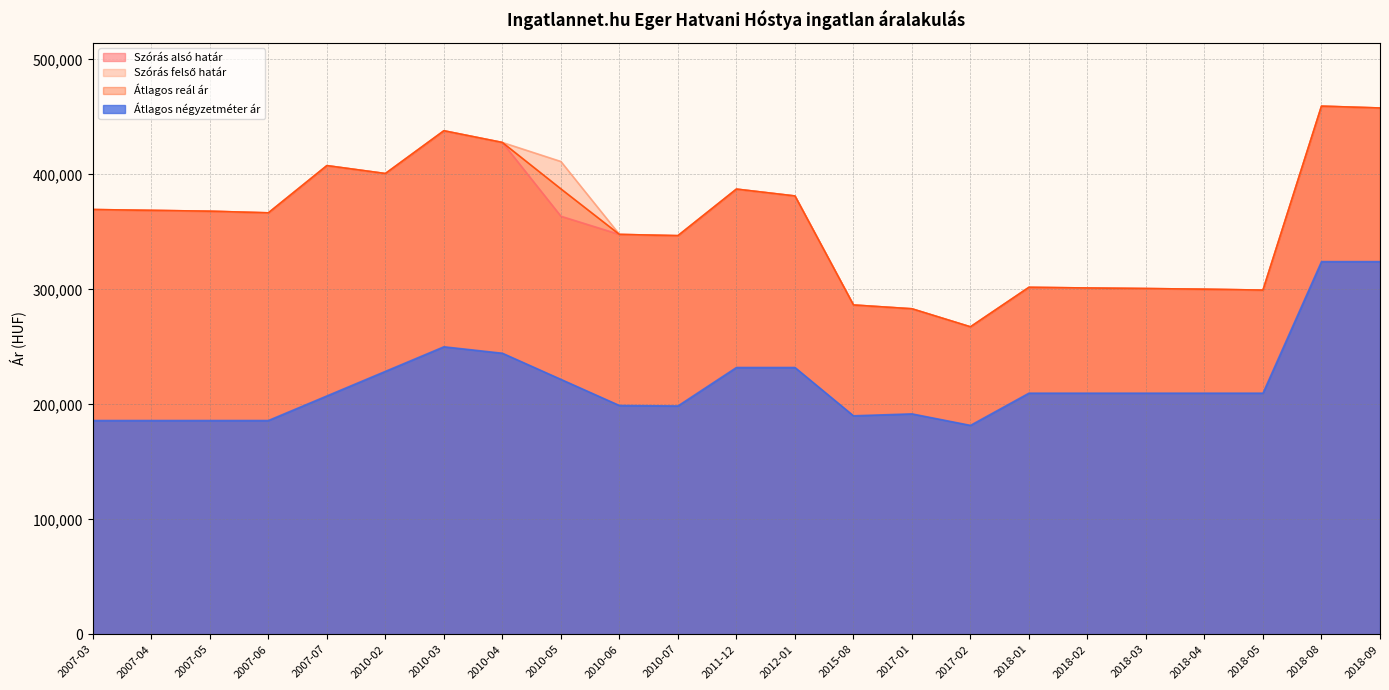

What is the minimum value shown in the chart?

181666